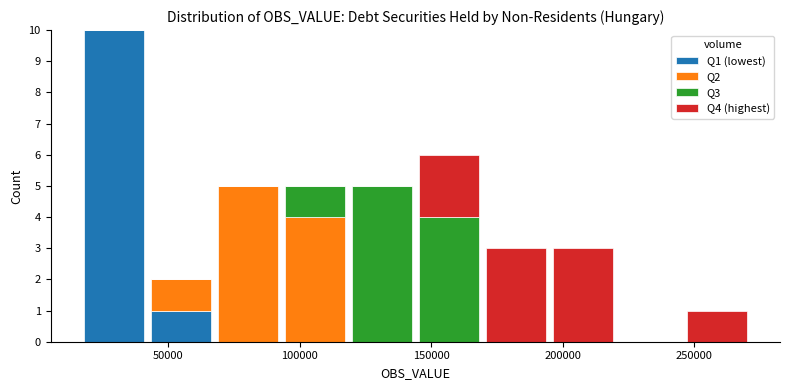

What is the total height of the stacked bar covering 120000 to 145000 on the x-axis? Neither the bar edges nor the heights are printed on the chart, so give them approximately, as read against the axes.

5